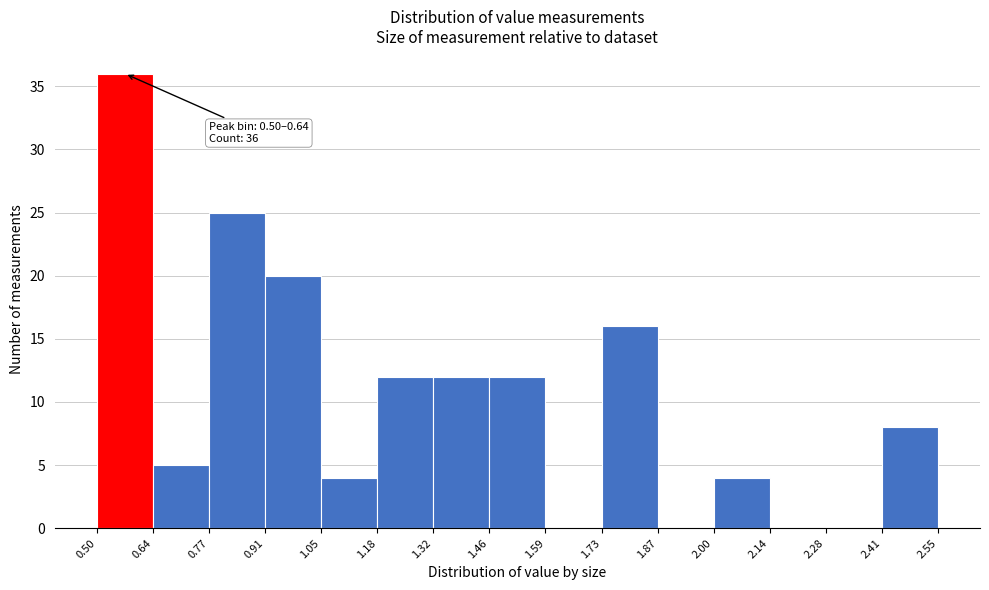

Over which range of the x-axis is the bar tallest?

0.50 to 0.64